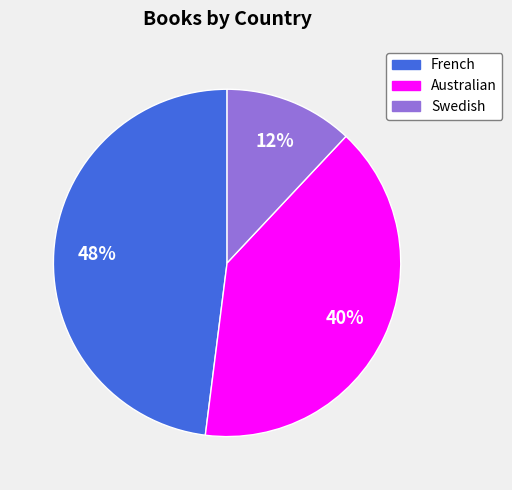

Between Swedish and French, which is larger?

French